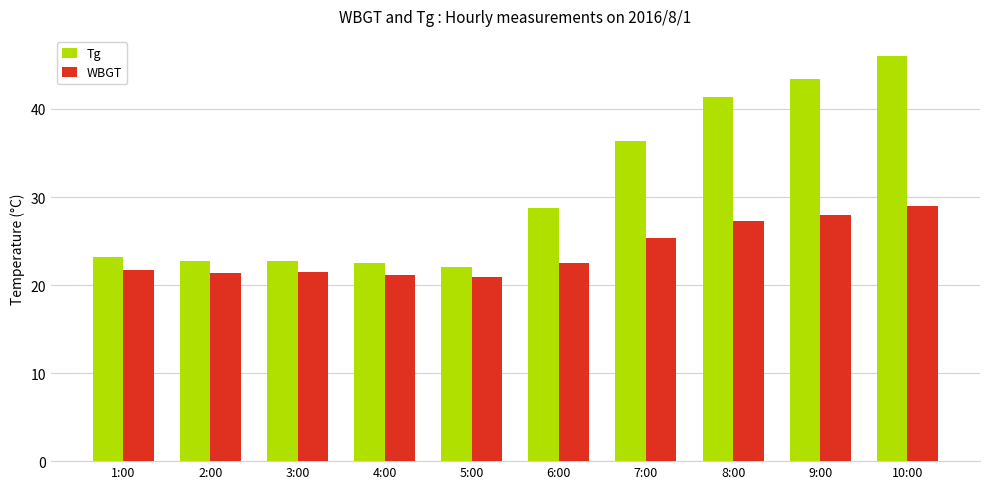

The value of WBGT at 8:00 is 12.4. True or false?

False